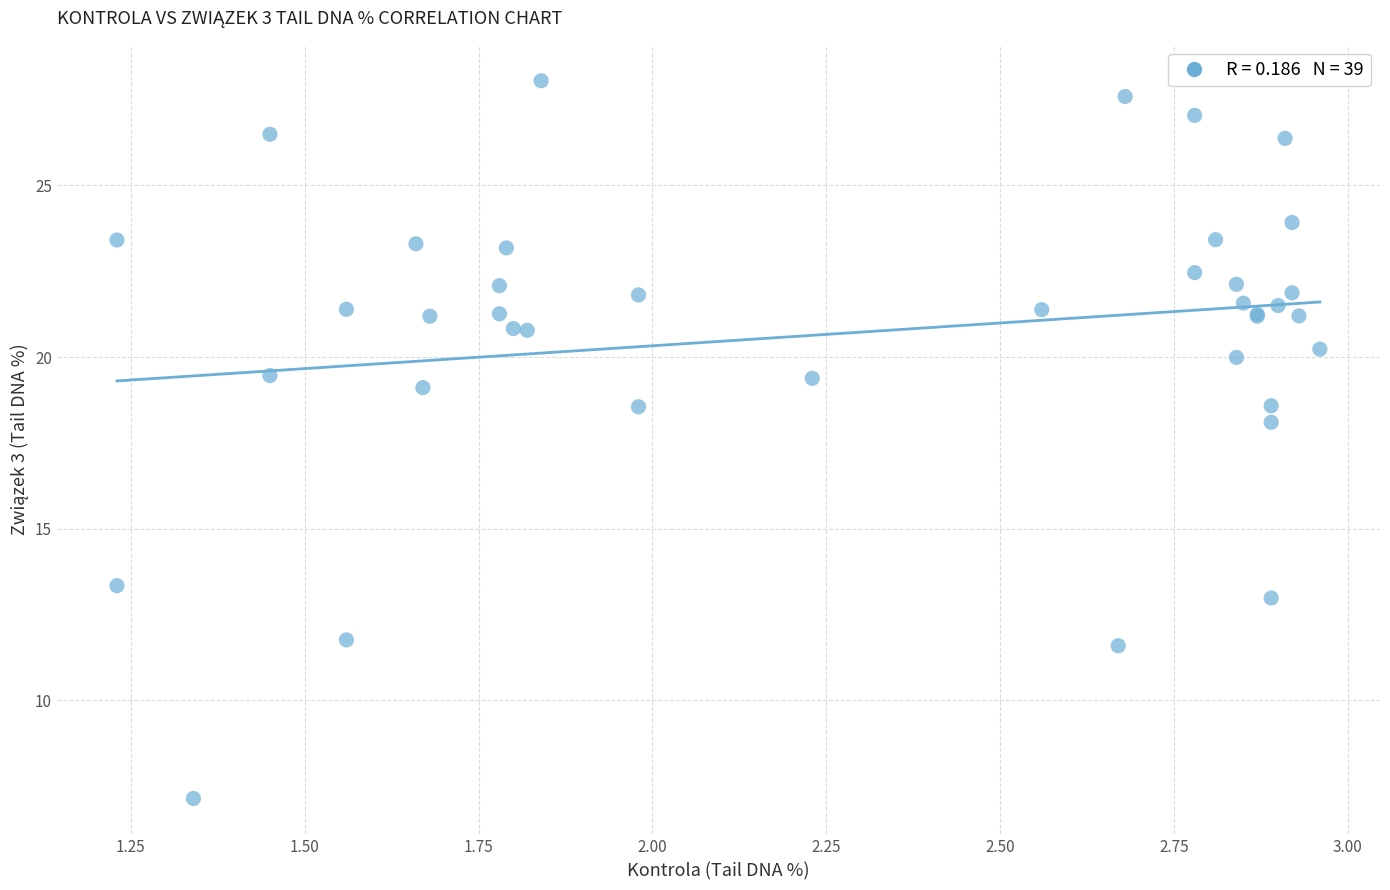

What Y value in the scatter plot is closest to 17?

18.1